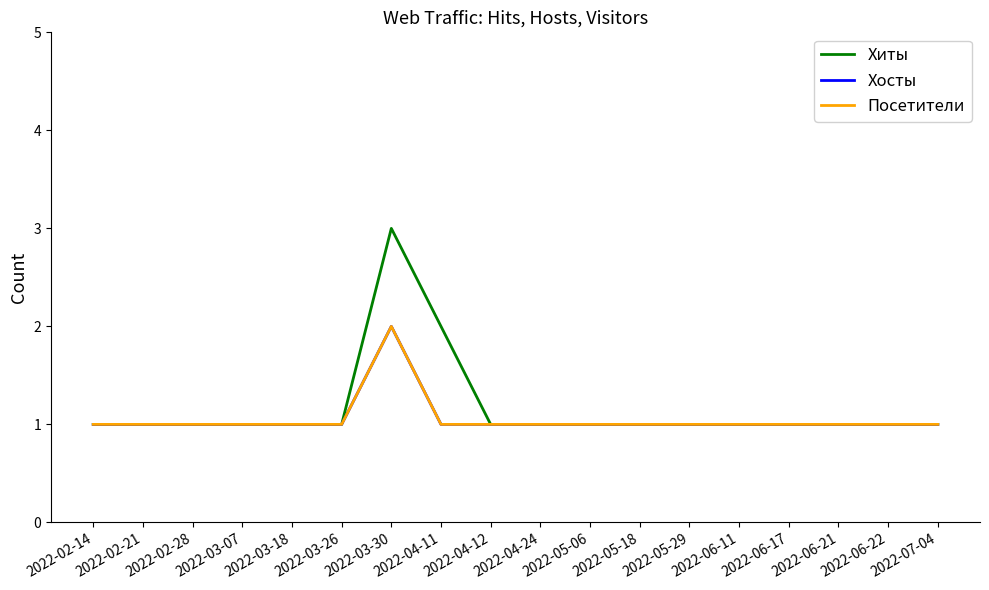

Is this an area chart (filled region under the line)?

No